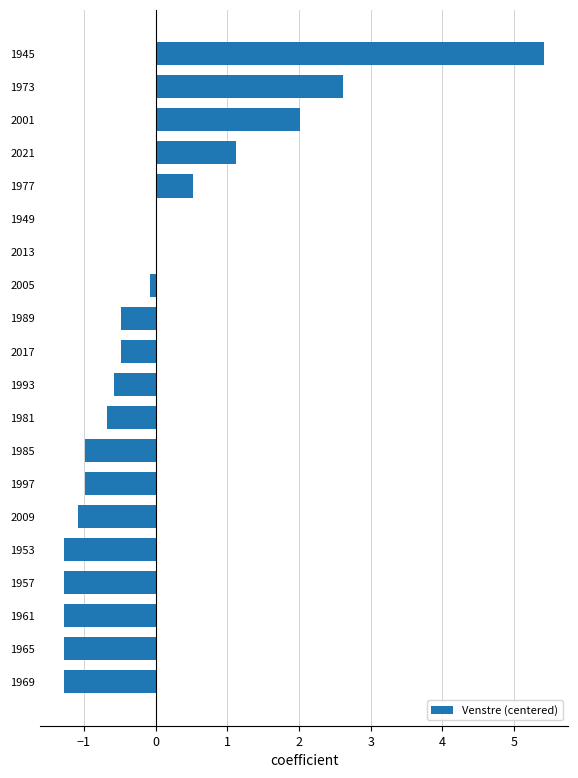

Which category has the highest value across all series?

1945